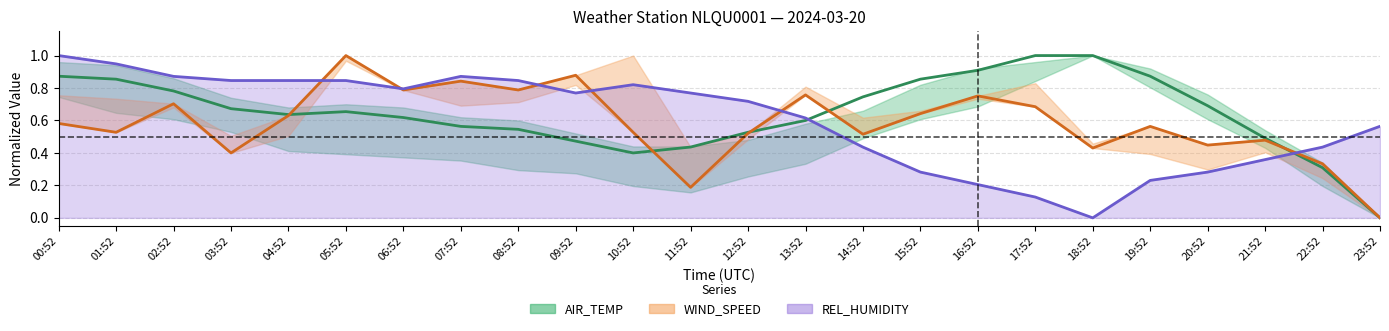

True or false: WIND_SPEED has more than 1 interior local peaks.

True